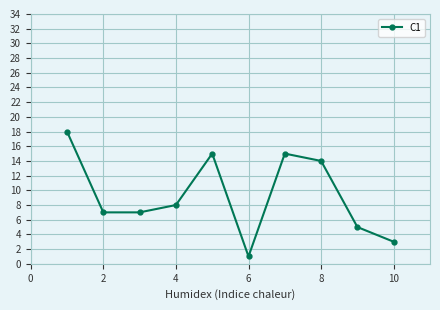

True or false: there are more than 1 points higher than both neighbors.

True